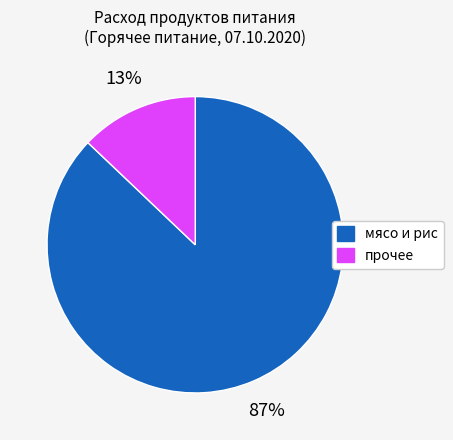

Combined, do прочее and мясо и рис account for over 50%?

Yes